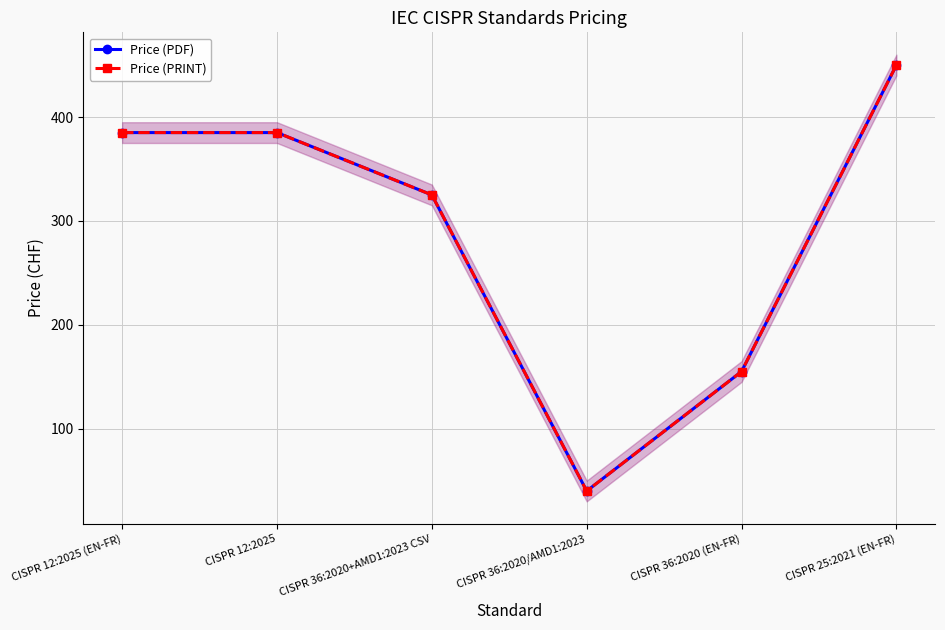

The value of Price (PRINT) at CISPR 12:2025 (EN-FR) is 612. True or false?

False